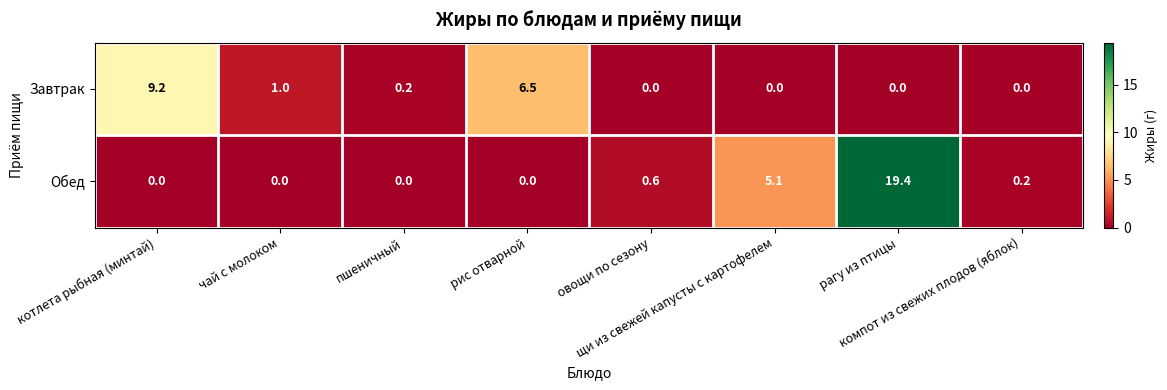

What is the maximum value shown in the chart?

19.4